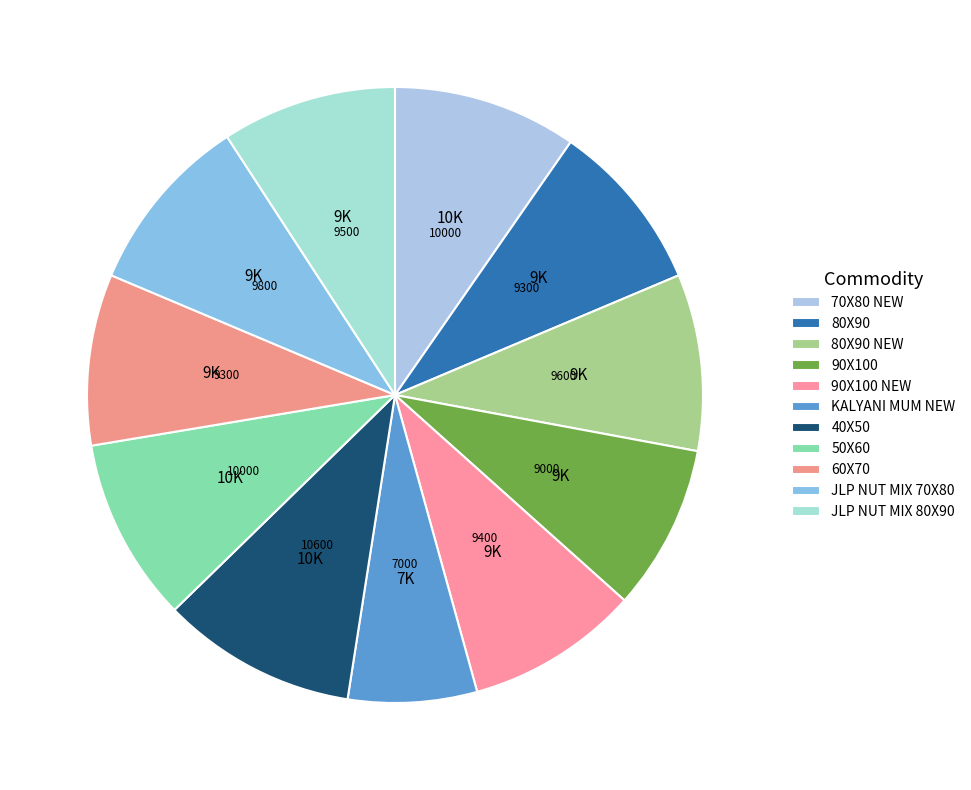

Count the number of slices in the pie.

11